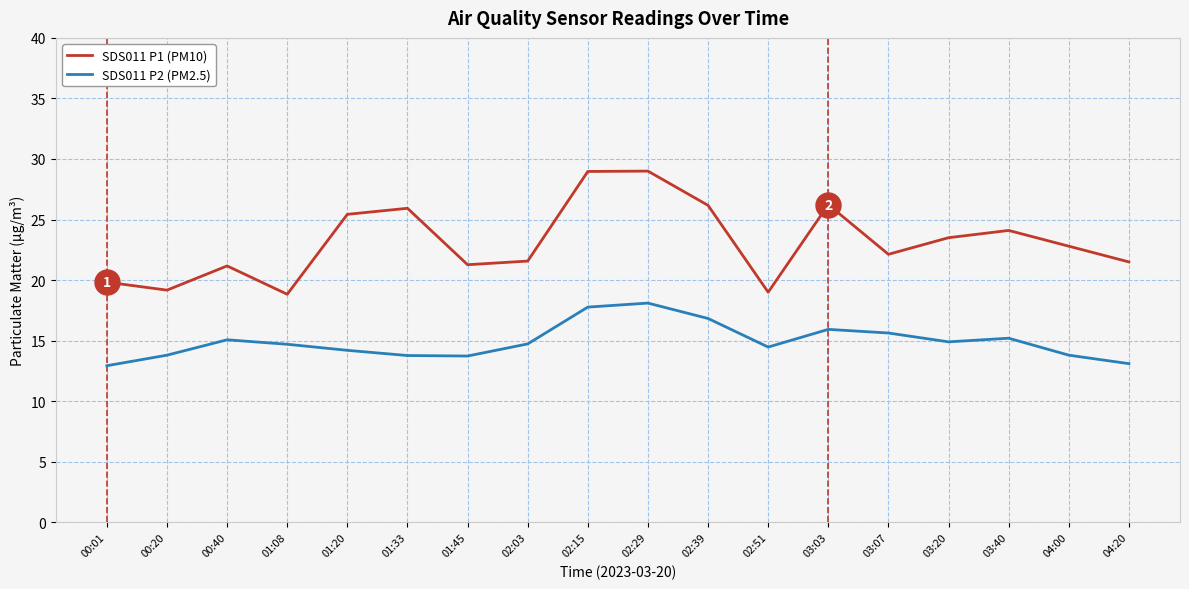

At which category does SDS011 P1 (PM10) reach its first local valley?

00:20